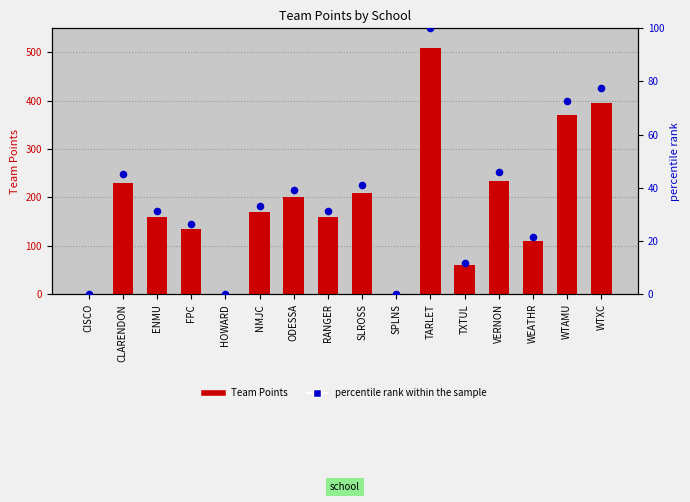

What are all the series names shown in the legend?

Team Points, percentile rank within the sample